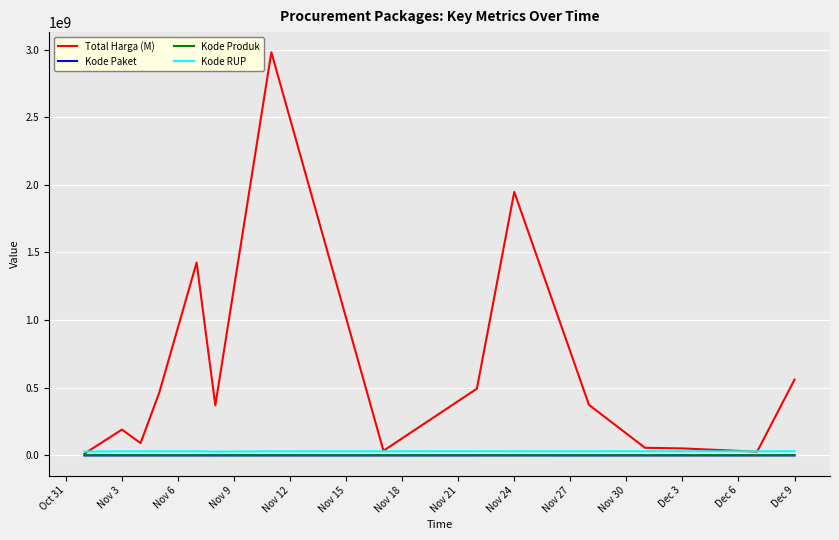

Which series has the widest spread of values?

Total Harga (M)